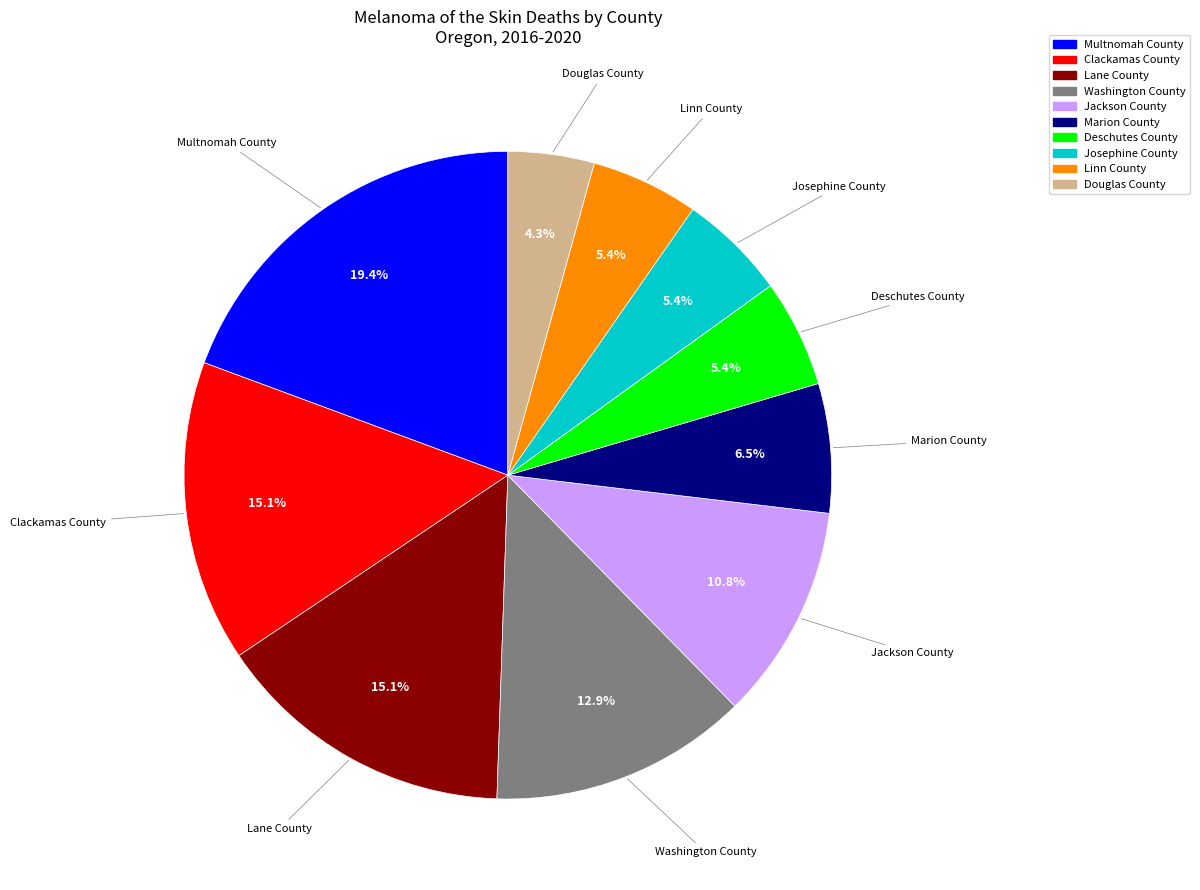

The Linn County slice represents 5% of the pie. True or false?

True